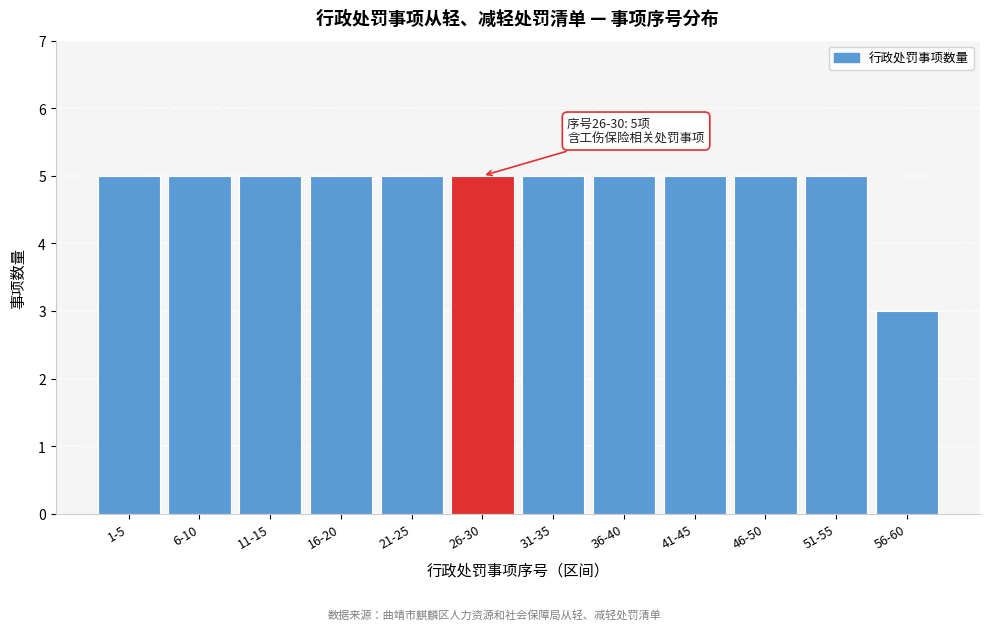

Reading right to left, what are all the values shown in this chart?

3	5	5	5	5	5	5	5	5	5	5	5